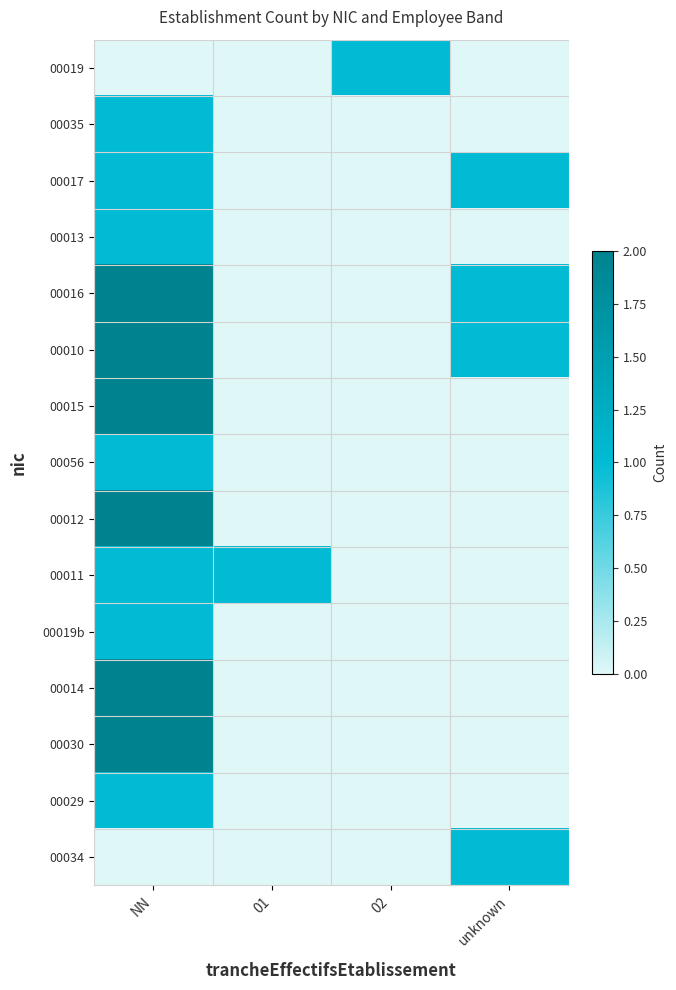

Reading left to right, what are all the values shown in this chart?

00019: NN=0	01=0	02=1	unknown=0
00035: NN=1	01=0	02=0	unknown=0
00017: NN=1	01=0	02=0	unknown=1
00013: NN=1	01=0	02=0	unknown=0
00016: NN=2	01=0	02=0	unknown=1
00010: NN=2	01=0	02=0	unknown=1
00015: NN=2	01=0	02=0	unknown=0
00056: NN=1	01=0	02=0	unknown=0
00012: NN=2	01=0	02=0	unknown=0
00011: NN=1	01=1	02=0	unknown=0
00019b: NN=1	01=0	02=0	unknown=0
00014: NN=2	01=0	02=0	unknown=0
00030: NN=2	01=0	02=0	unknown=0
00029: NN=1	01=0	02=0	unknown=0
00034: NN=0	01=0	02=0	unknown=1